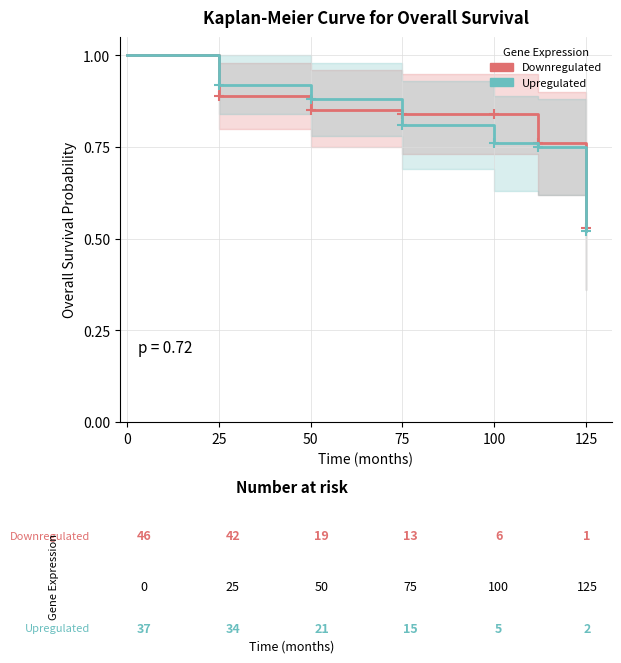

The value of Downregulated at 75 is 0.3. True or false?

False